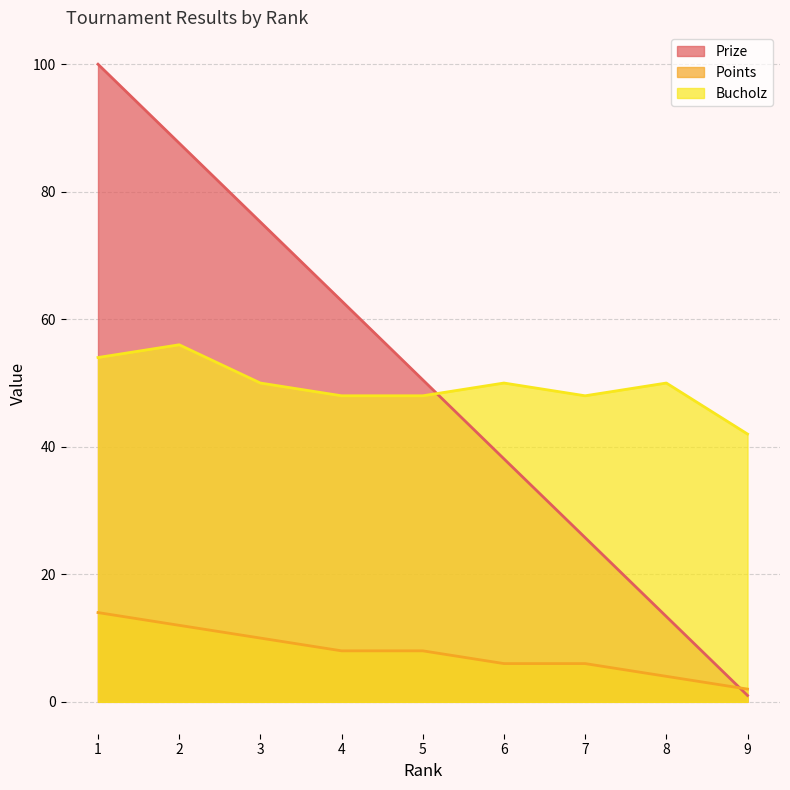

How many lines are shown in the chart?

3